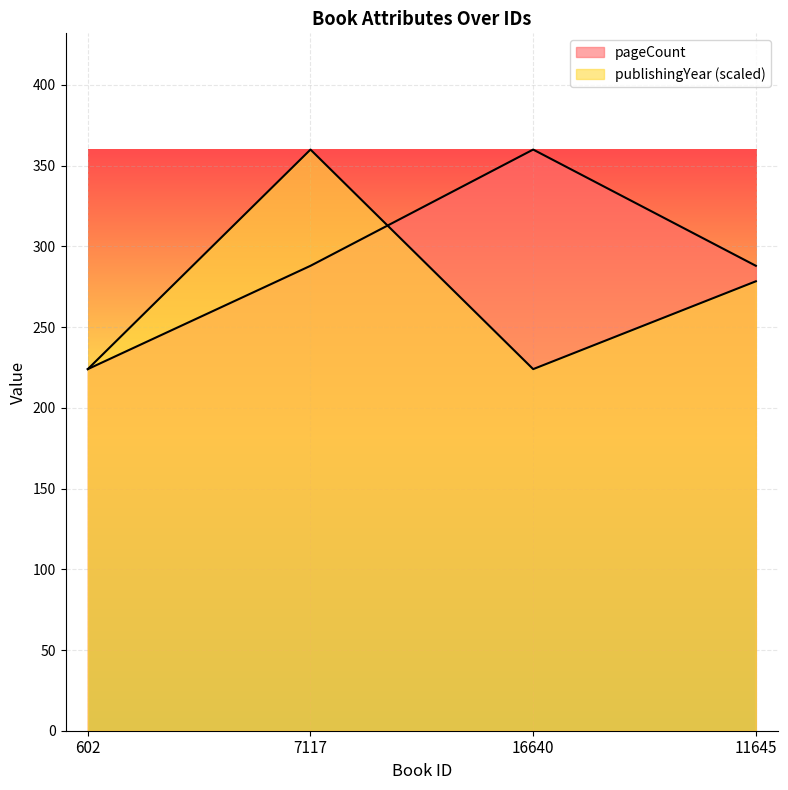

Which series has the largest total across all categories?

pageCount